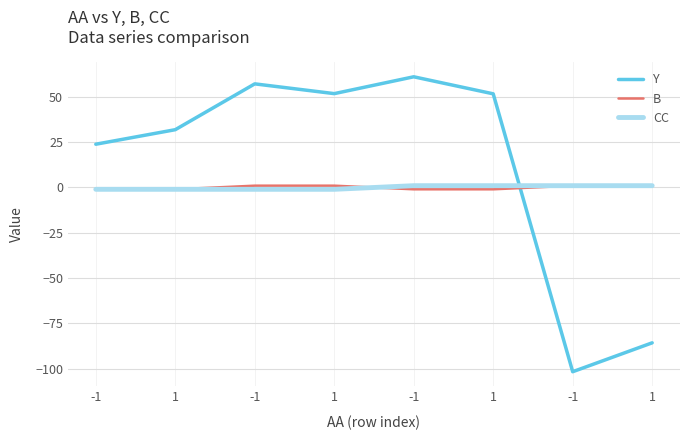

What are all the series names shown in the legend?

Y, B, CC